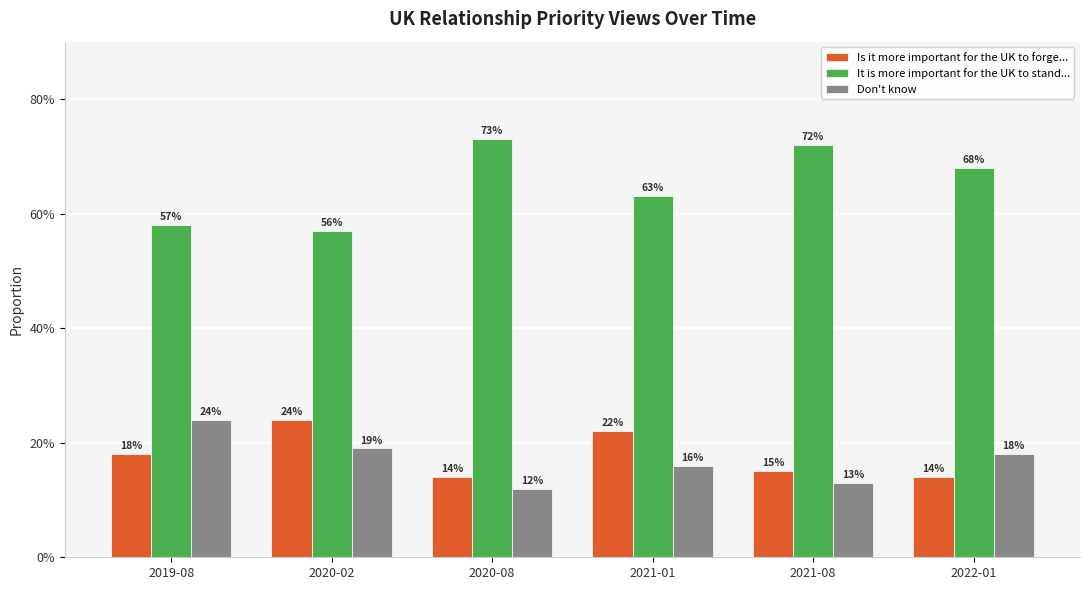

Which series has the largest total across all categories?

It is more important for the UK to stand...